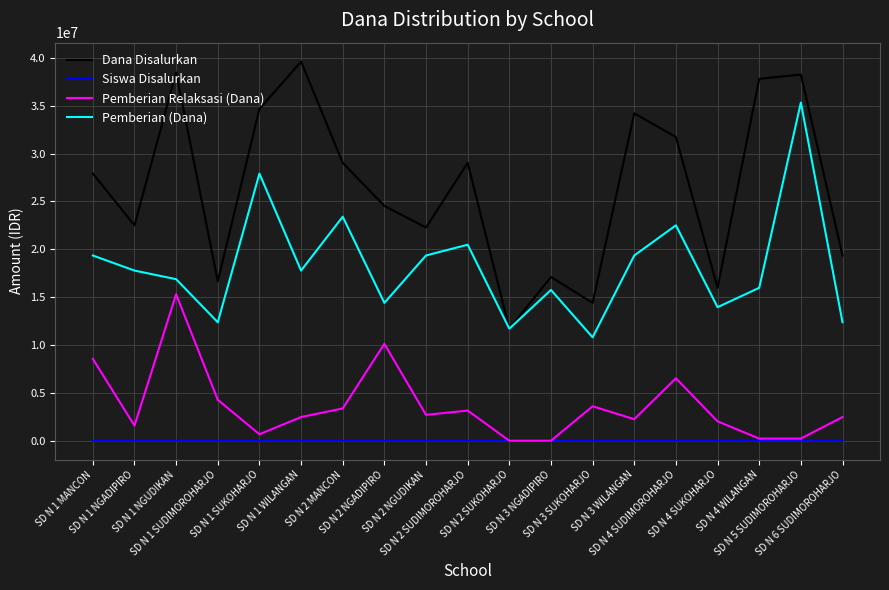

What are all the series names shown in the legend?

Dana Disalurkan, Siswa Disalurkan, Pemberian Relaksasi (Dana), Pemberian (Dana)